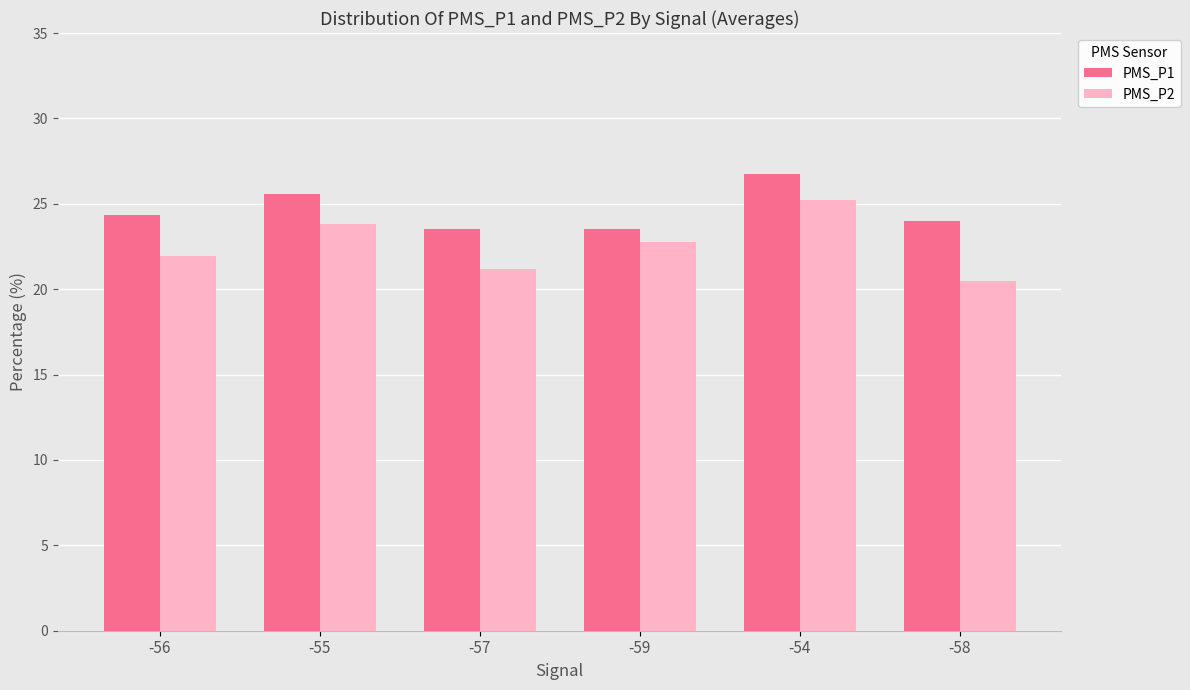

What is the difference between the second highest and minimum values in the PMS_P2 series?

3.3